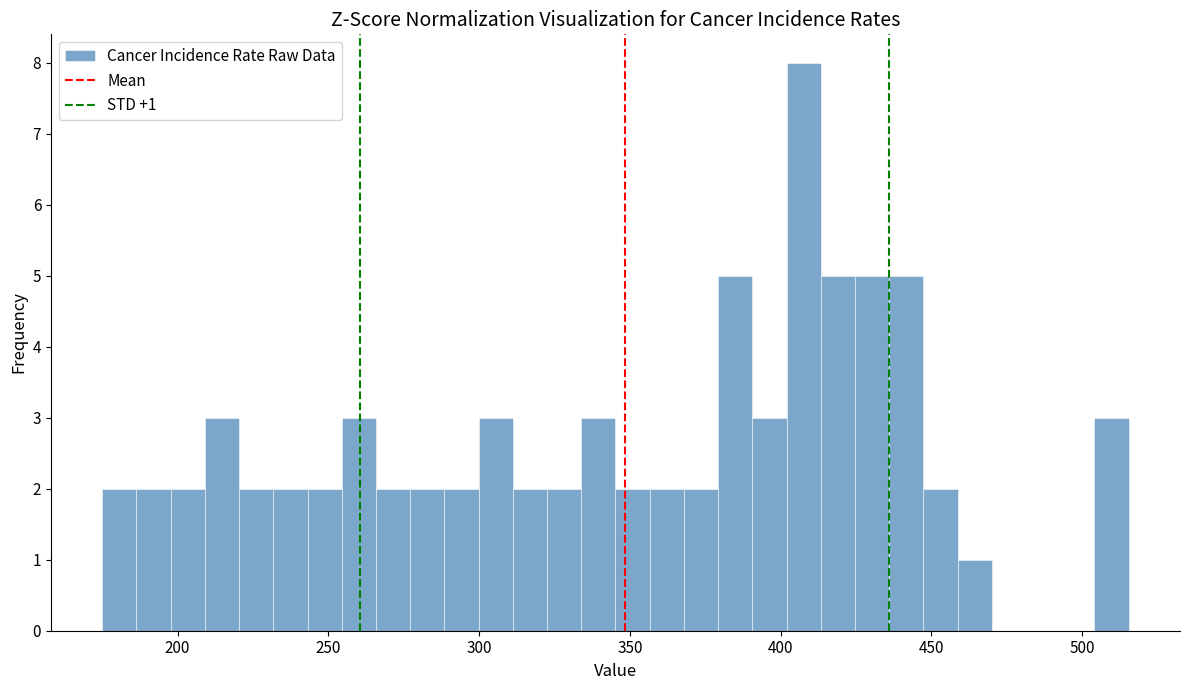

Around what value on the x-axis is the tallest bar? Give the approximate position of its centre, as read against the axis.

410